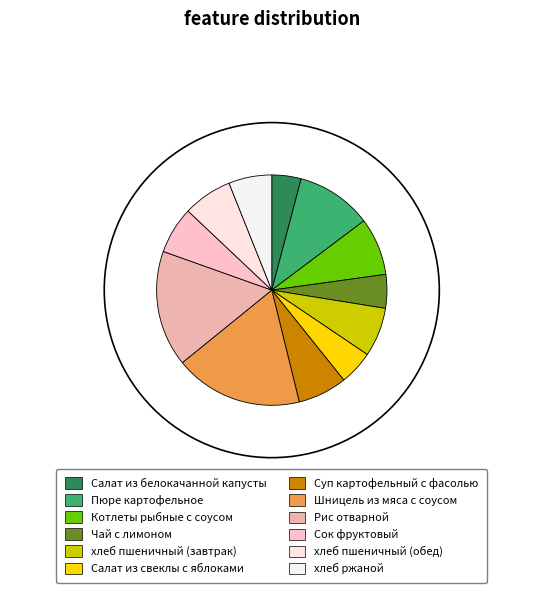

How much of the chart is everything except Пюре картофельное?

89.4%